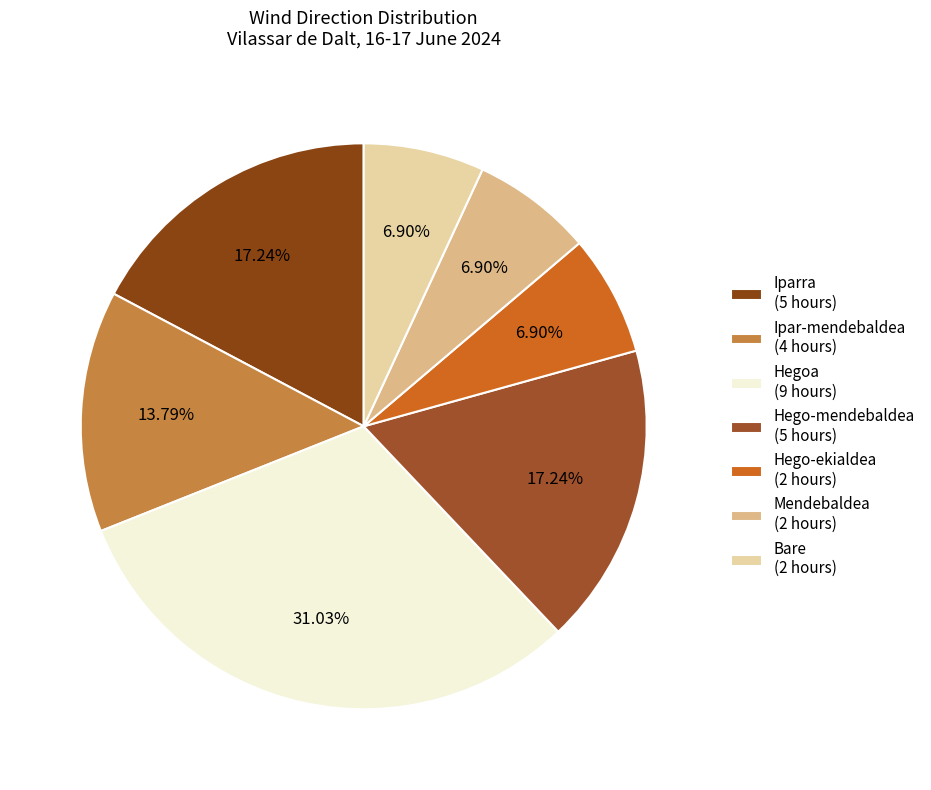

Which category has the biggest portion of the pie?

Hegoa